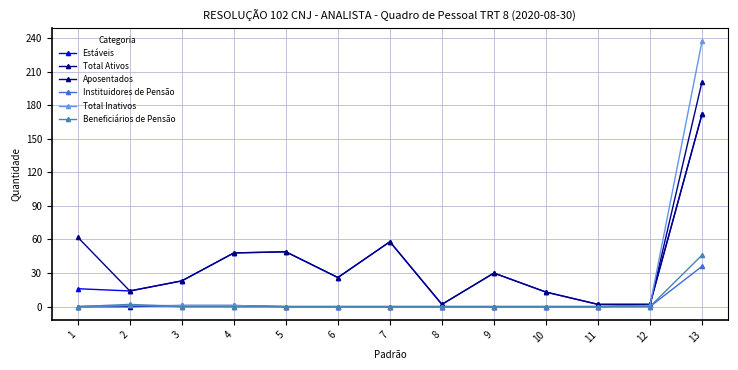

Rank the series at 11 from lowest to highest value.

Aposentados, Instituidores de Pensão, Total Inativos, Beneficiários de Pensão, Estáveis, Total Ativos